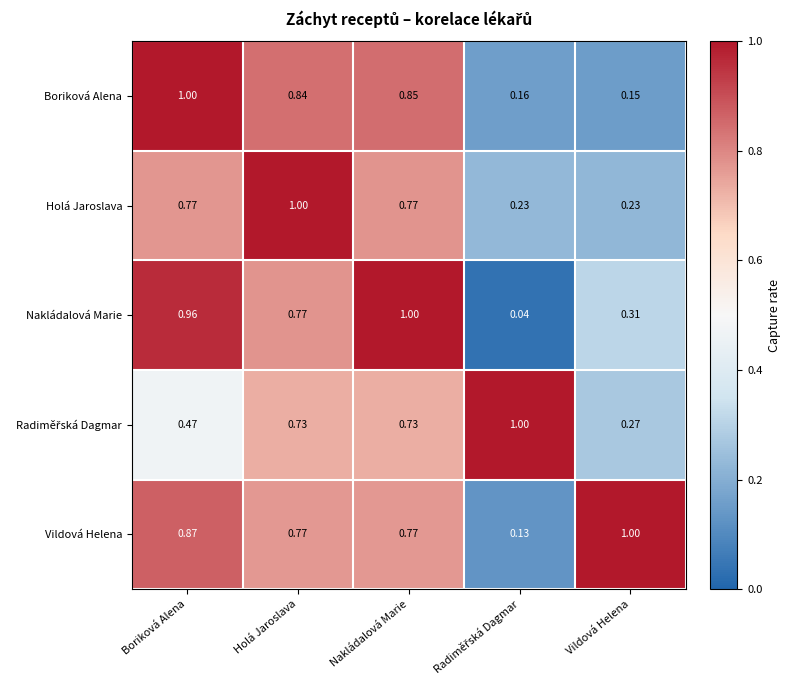

At which label is Boriková Alena closest to 0?

Vildová Helena